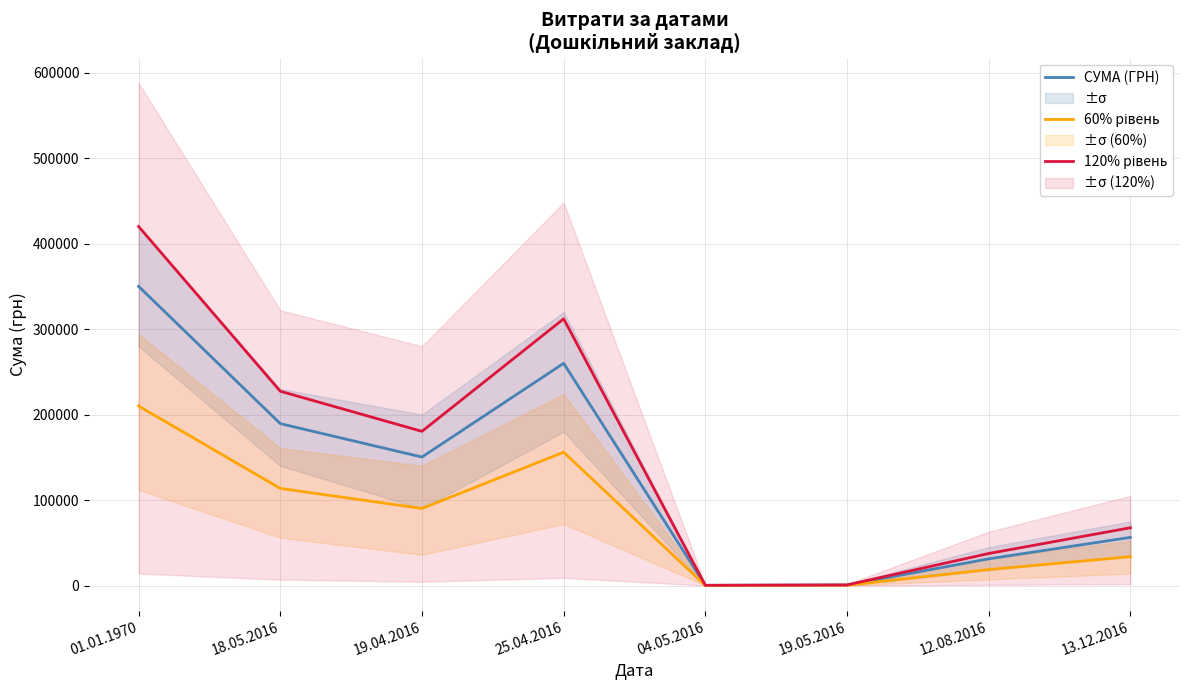

Which series has the largest total across all categories?

120% рівень